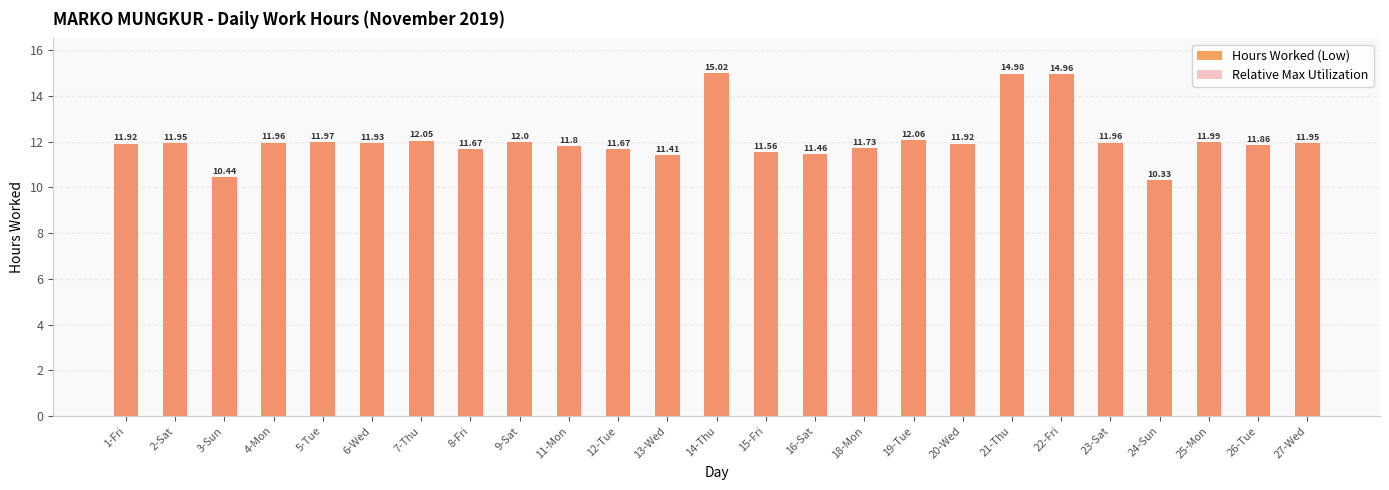

How many values in the Hours Worked (Low) series exceed 11?

23